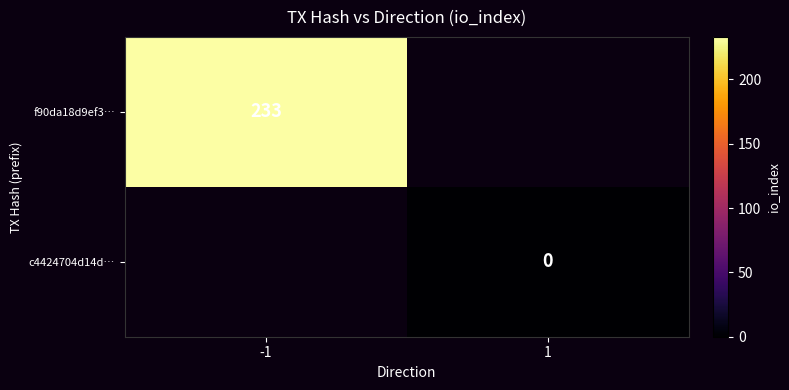

At which category does the chart reach its minimum across all series?

1